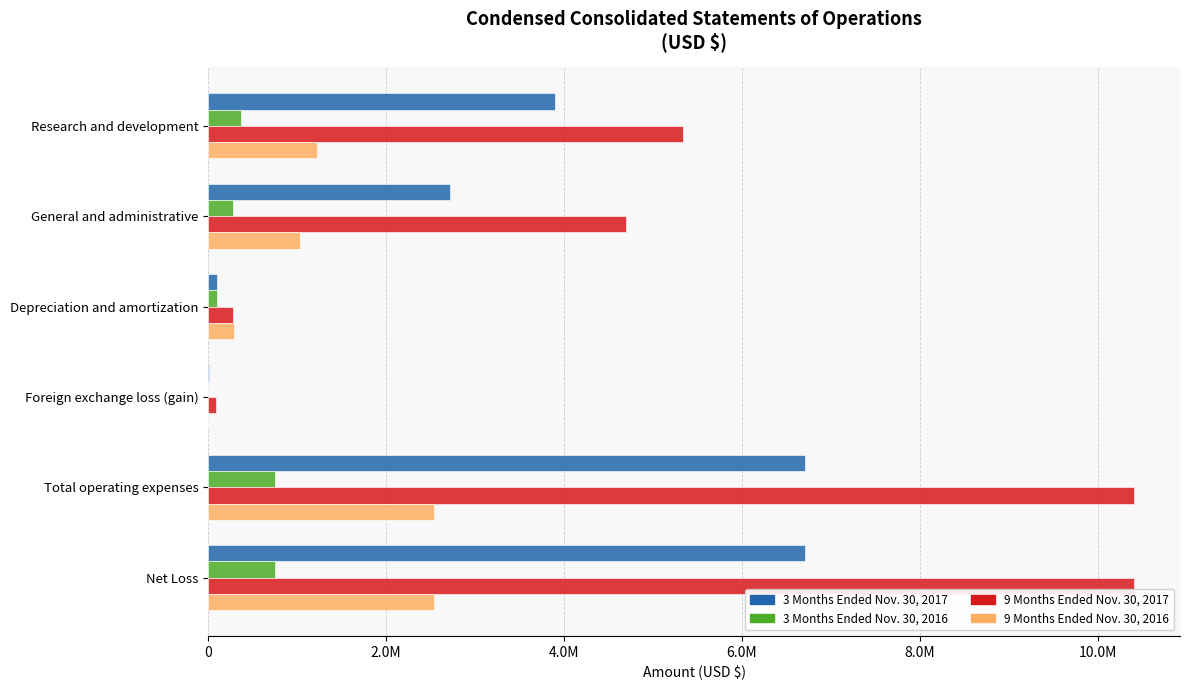

What are all the series names shown in the legend?

3 Months Ended Nov. 30, 2017, 3 Months Ended Nov. 30, 2016, 9 Months Ended Nov. 30, 2017, 9 Months Ended Nov. 30, 2016